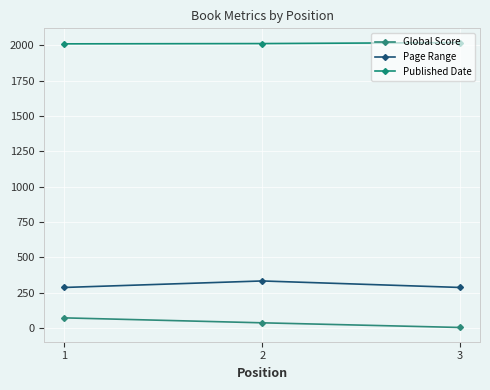

What is the approximate value of Published Date at 3?

2020